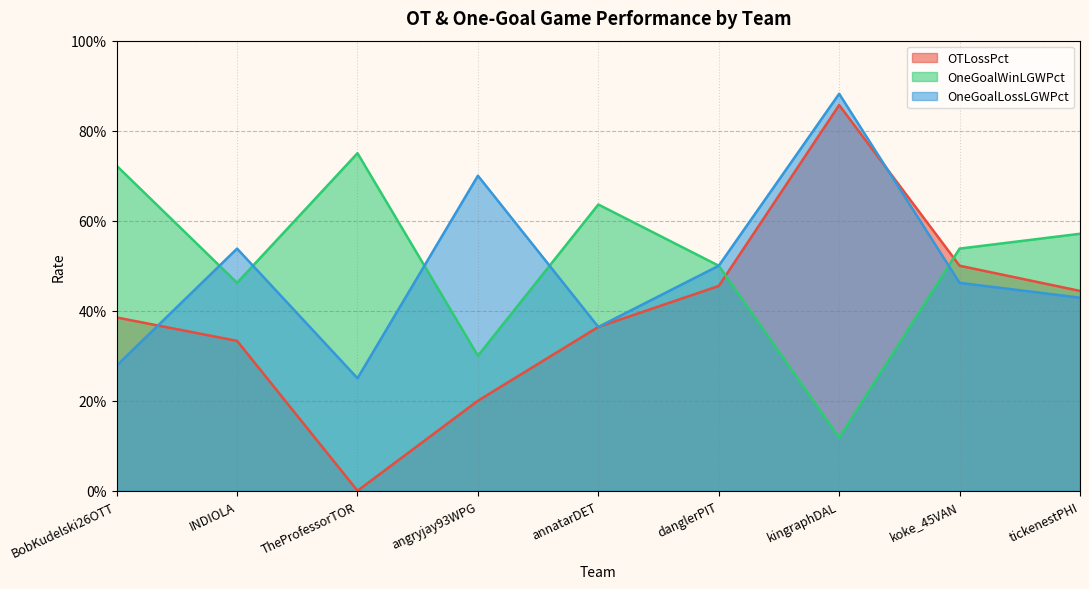

Is it true that OneGoalWinLGWPct equals 1.2 at angryjay93WPG?

False